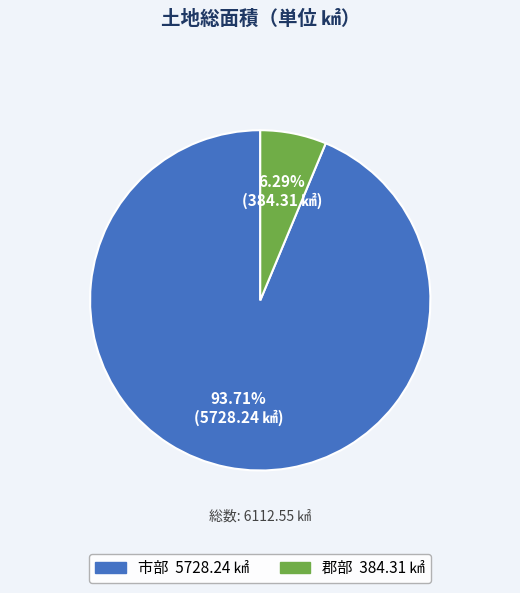

Between 市部 and 郡部, which is larger?

市部